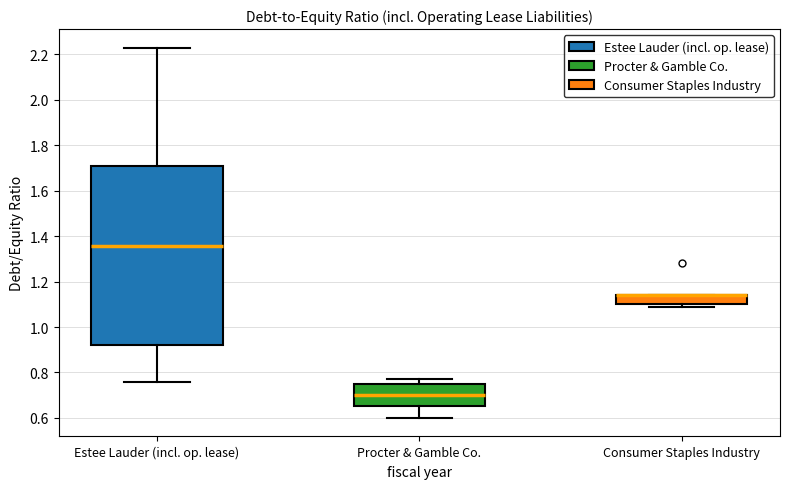

Reading left to right, read every box against the y-axis: the position of its median line, the range the box covers, and the ends of its whiskers. The values are not printed on the chart, so give them approximately, as read against the axis.

Estee Lauder (incl. op. lease): median 1.36, box 0.92 to 1.70, whiskers 0.76 to 2.24
Procter & Gamble Co.: median 0.70, box 0.66 to 0.74, whiskers 0.60 to 0.78
Consumer Staples Industry: median 1.14 (drawn on the box's upper edge), box 1.10 to 1.14, whiskers 1.10 (just below the box's lower edge) to 1.14